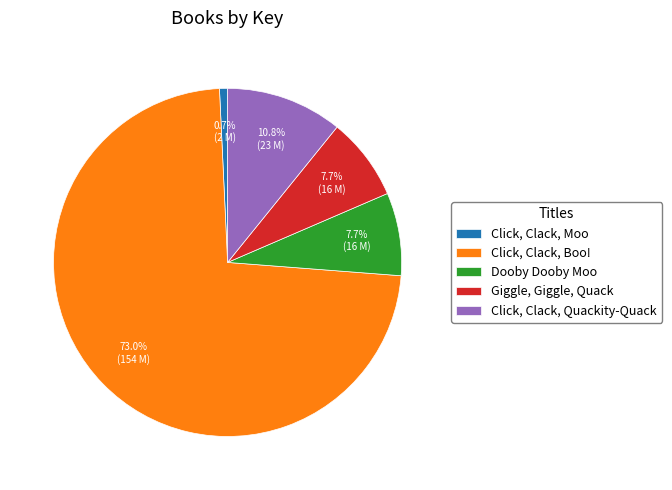

Does Click, Clack, Boo! account for over 50% of the chart?

Yes